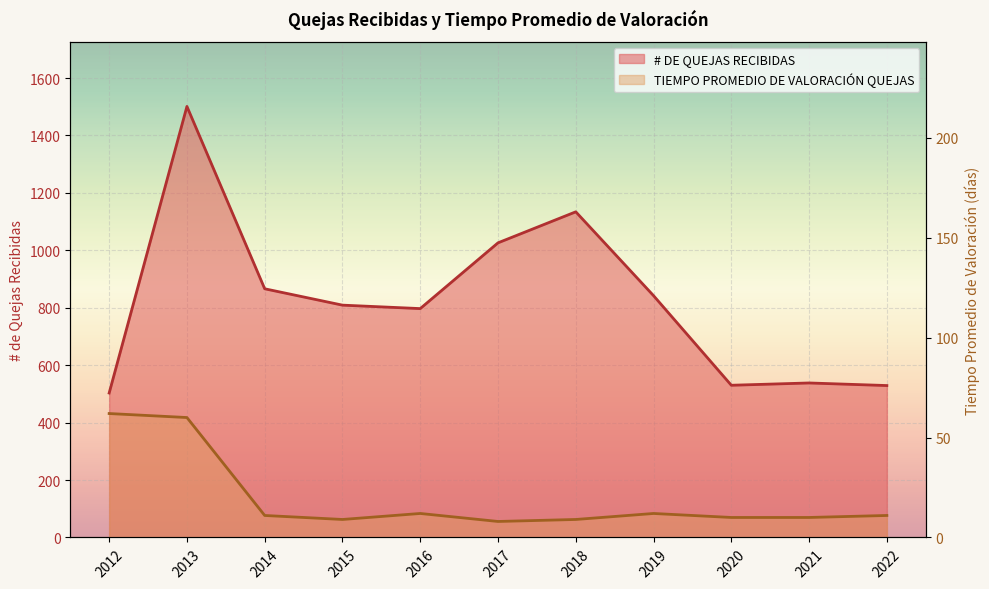

List the series in order of their overall mean, lowest first.

TIEMPO PROMEDIO DE VALORACIÓN QUEJAS, # DE QUEJAS RECIBIDAS